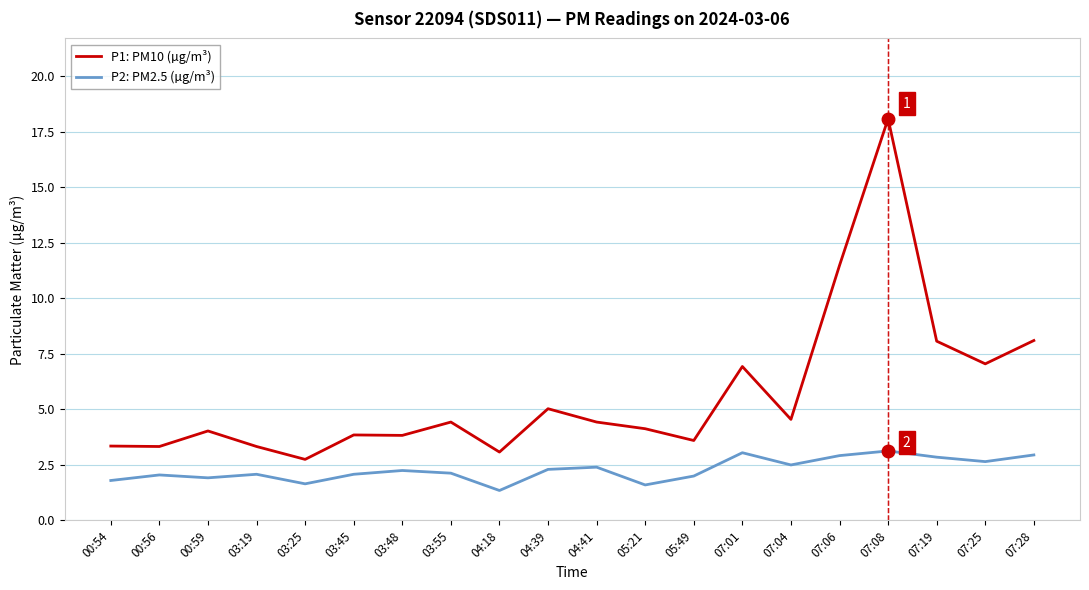

At which label is P1: PM10 (µg/m³) closest to 10?

07:06